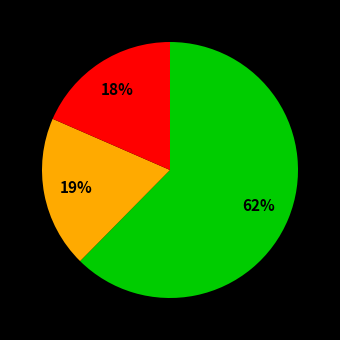

Is there a majority slice in this chart?

Yes